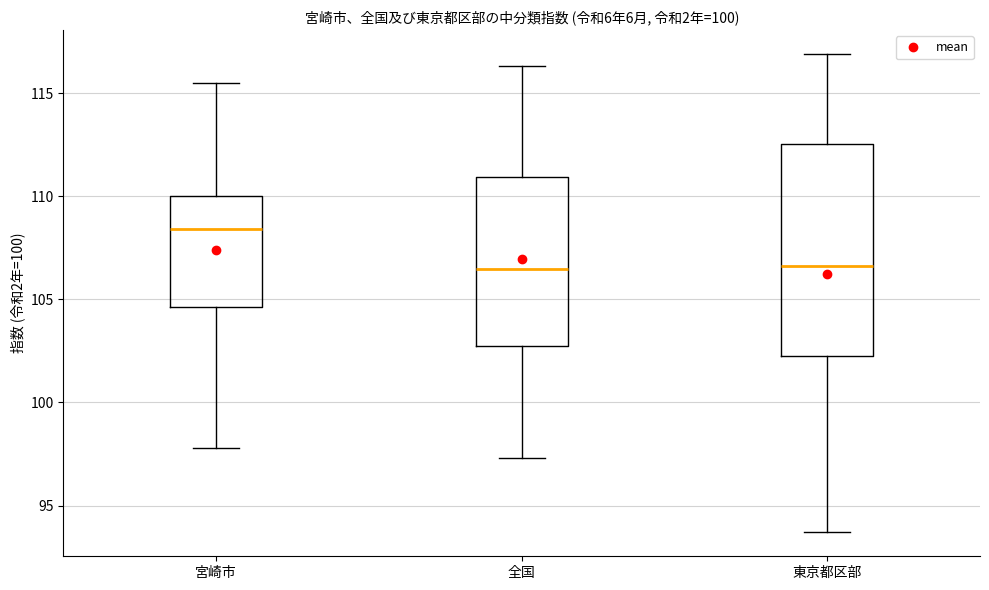

Which box's median line is the highest?

宮崎市